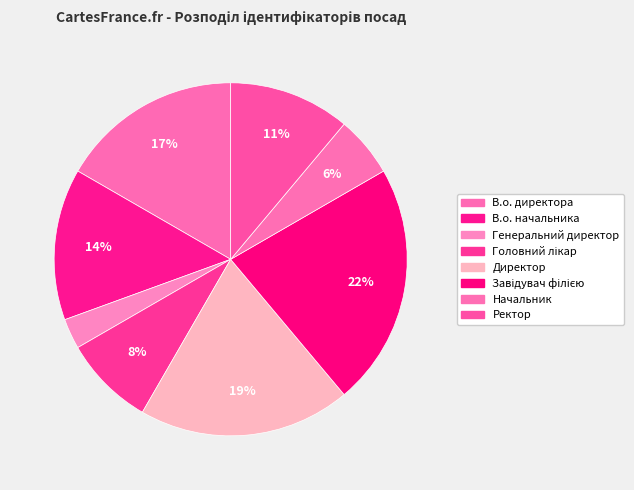

Between В.о. директора and Генеральний директор, which is larger?

В.о. директора